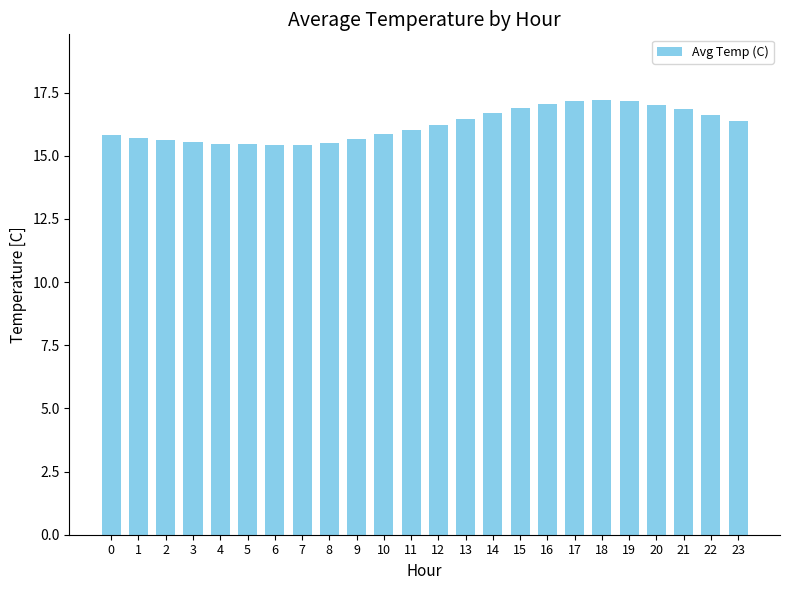

What is the change in value from 8 to 23?

+0.9